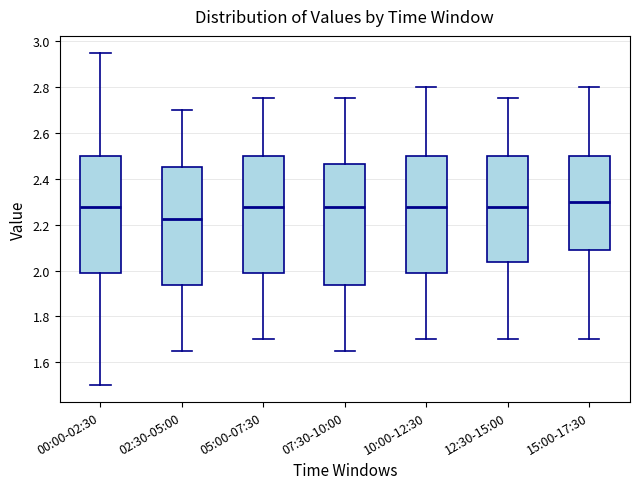

Reading left to right, transcribe this box plot: for each box, give where its median line is, the range the box spans, and where its two whiskers end, as read against the y-axis. The values are not printed on the chart, so give them approximately, as read against the axis.

00:00-02:30: median 2.28, box 1.98 to 2.50, whiskers 1.50 to 2.96
02:30-05:00: median 2.22, box 1.94 to 2.46, whiskers 1.66 to 2.70
05:00-07:30: median 2.28, box 1.98 to 2.50, whiskers 1.70 to 2.76
07:30-10:00: median 2.28, box 1.94 to 2.46, whiskers 1.66 to 2.76
10:00-12:30: median 2.28, box 1.98 to 2.50, whiskers 1.70 to 2.80
12:30-15:00: median 2.28, box 2.04 to 2.50, whiskers 1.70 to 2.76
15:00-17:30: median 2.30, box 2.08 to 2.50, whiskers 1.70 to 2.80